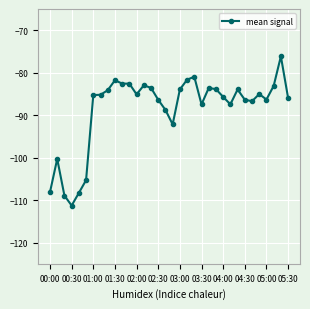

What is the average value?

-88.6